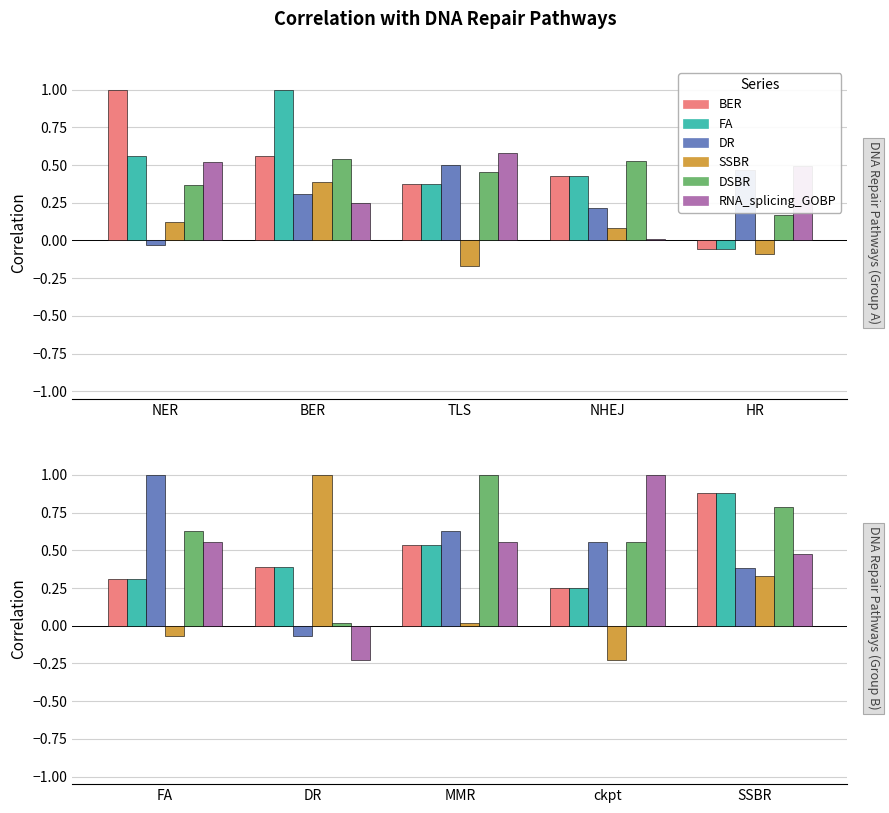

What position from the right is ckpt?

2